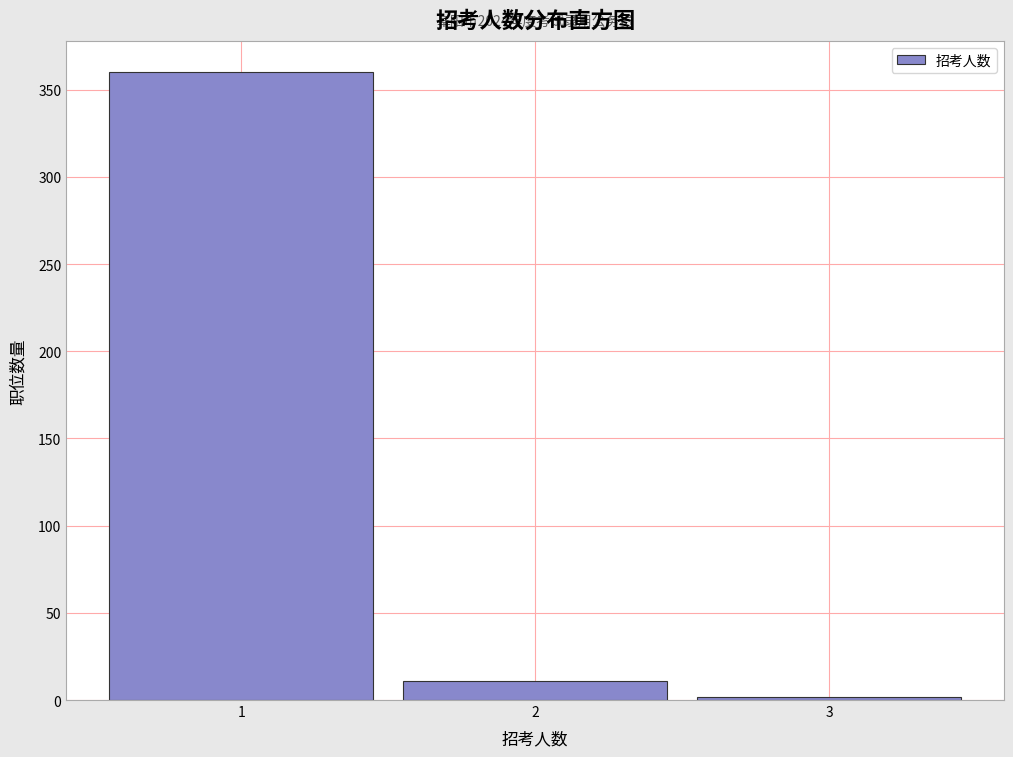

Reading left to right, transcribe all the data shown in this chart.

1=360	2=11	3=2